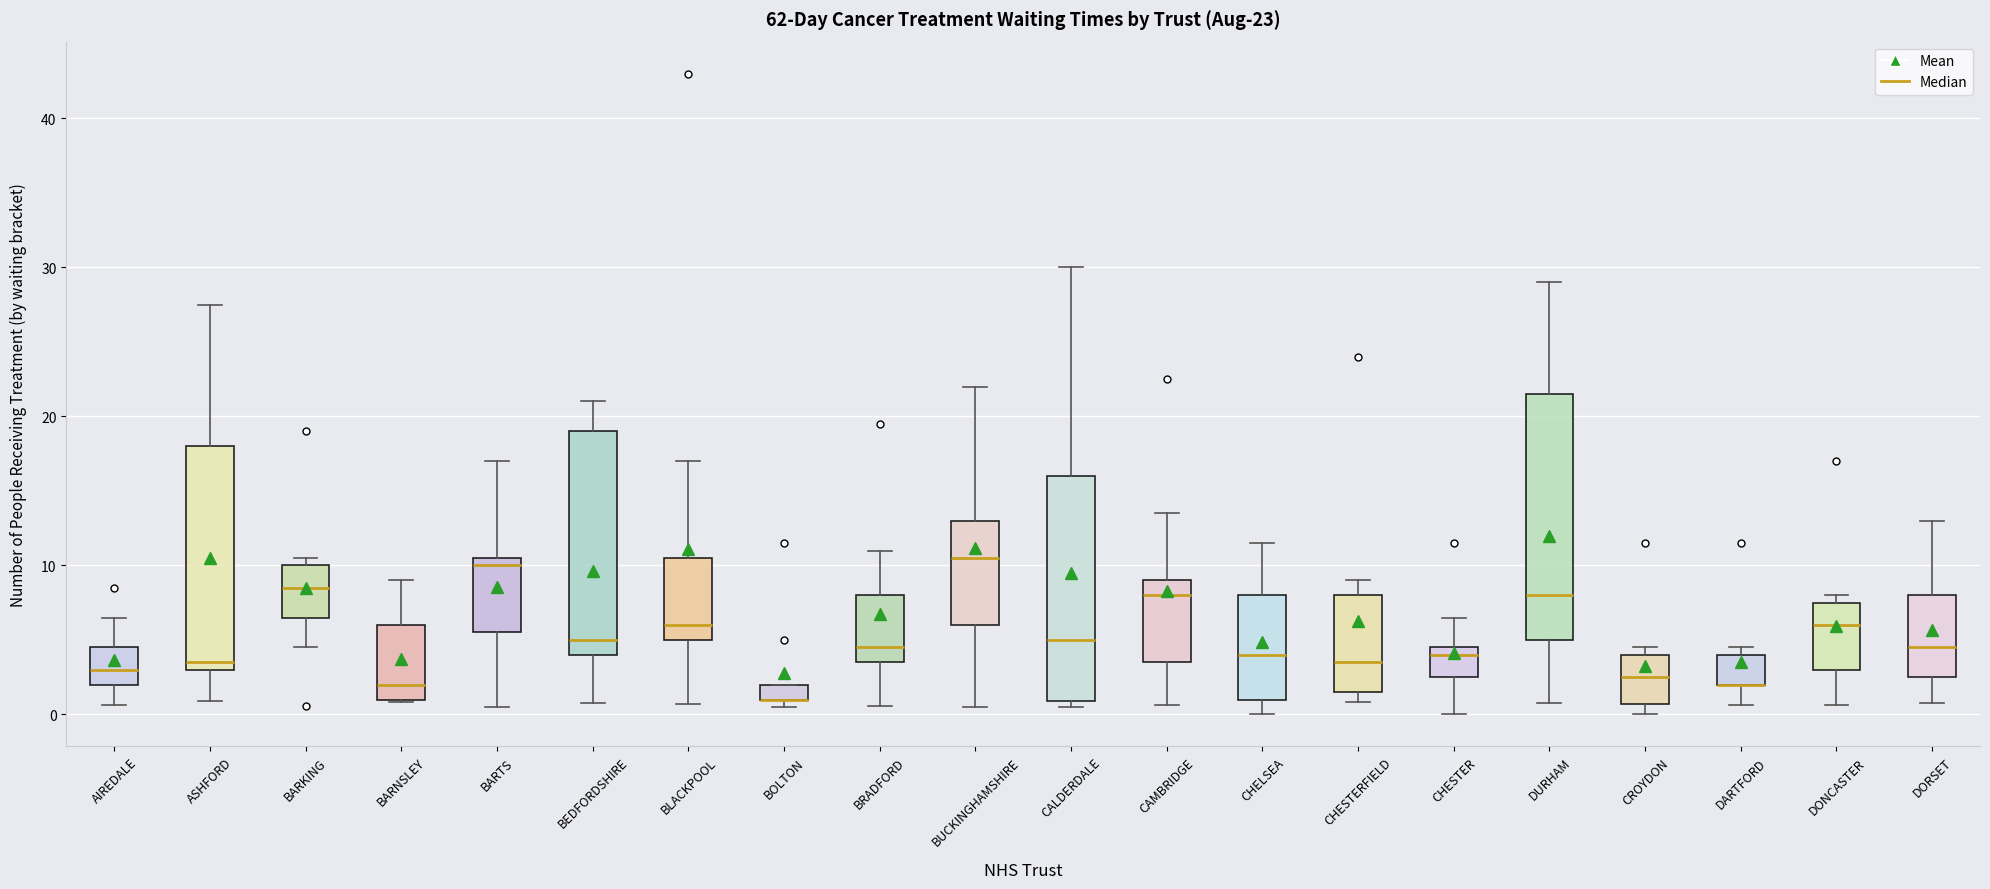

Which box is the tallest, from its lower edge to its upper edge?

DURHAM